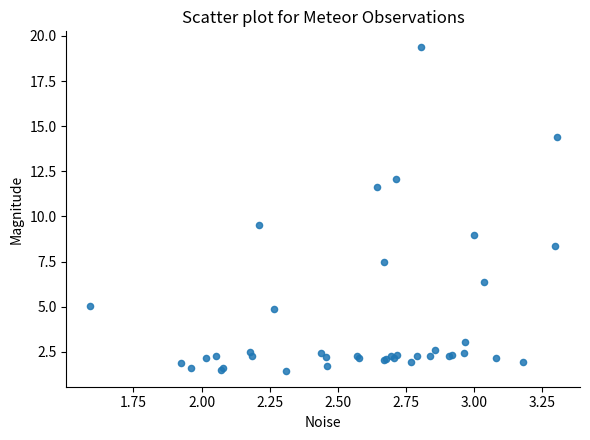

What Y value in the scatter plot is closest to 10?

9.5